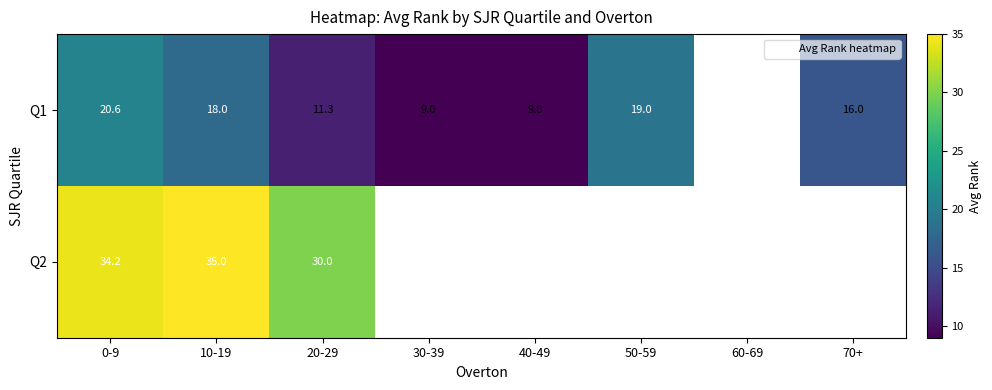

The value of Q1 at 50-59 is 11.1. True or false?

False